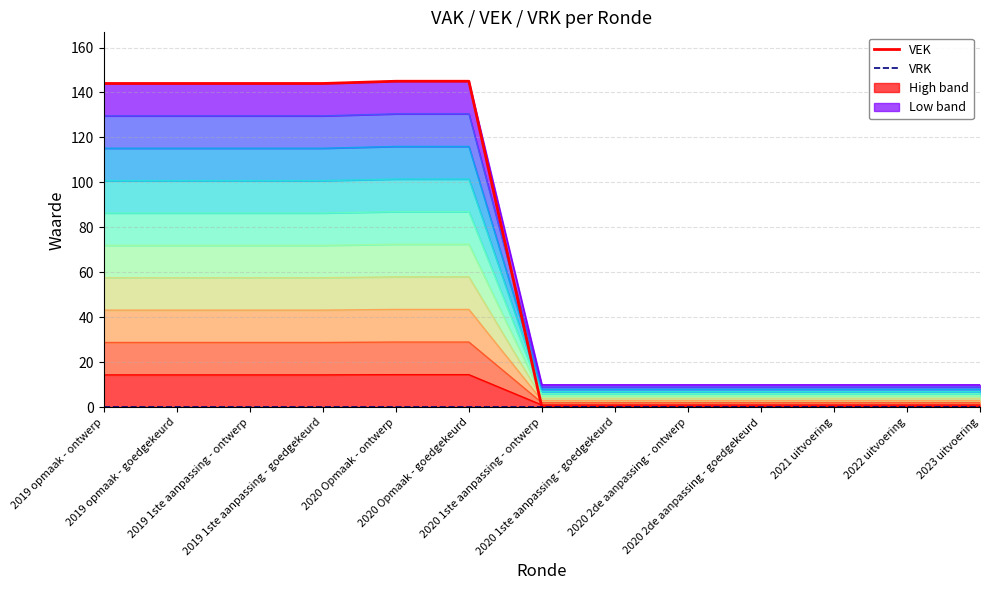

True or false: VEK line and VRK line cross at least once.

False